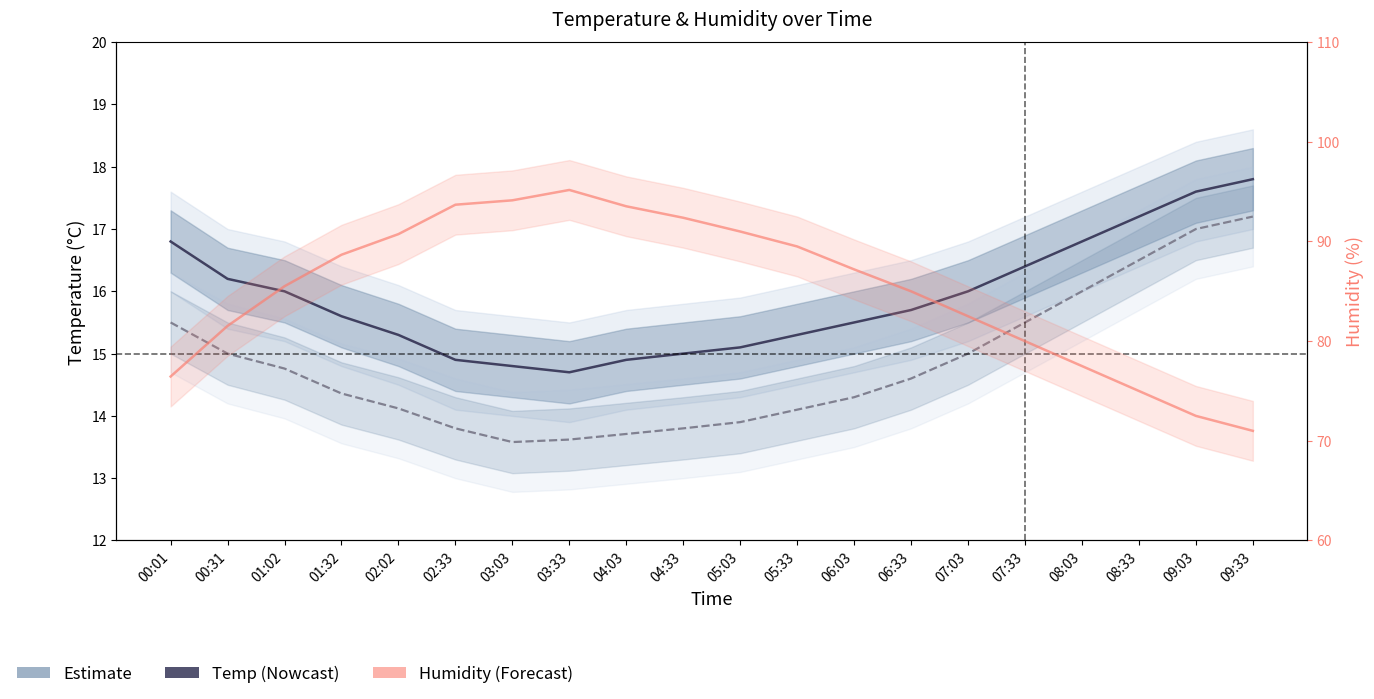

At which category is the sum across all series the highest?

03:33